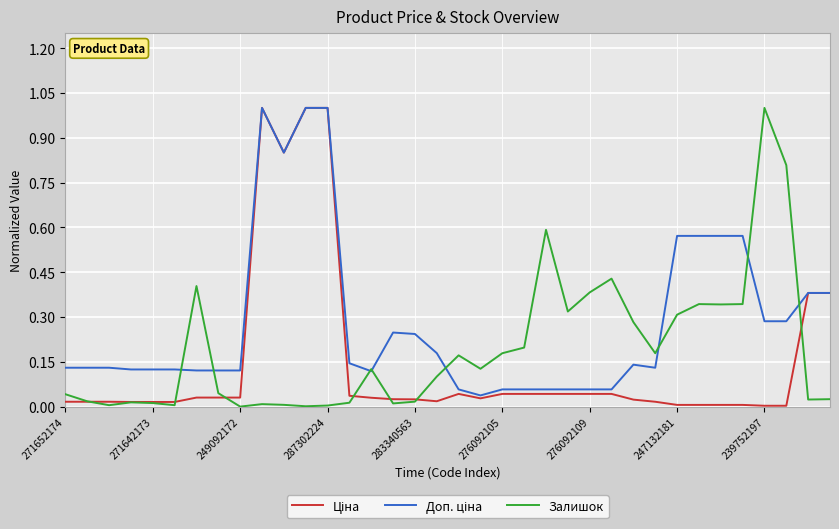

Which series has the largest total across all categories?

Доп. ціна